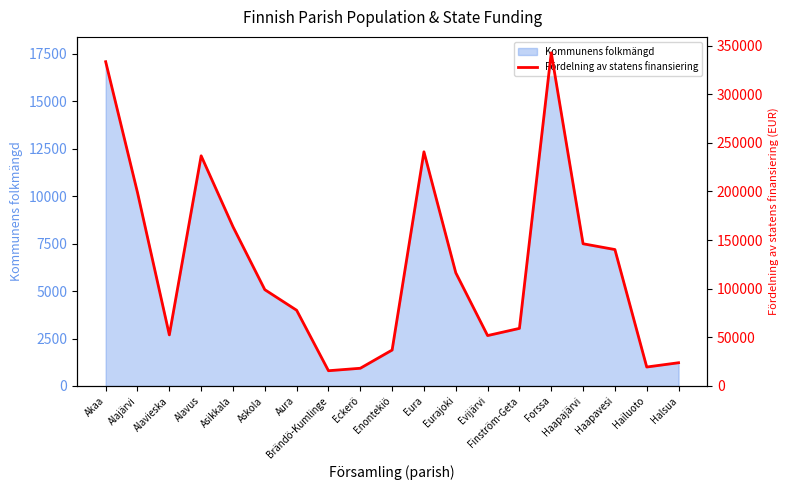

At which label is the value closest to 179152?

Asikkala